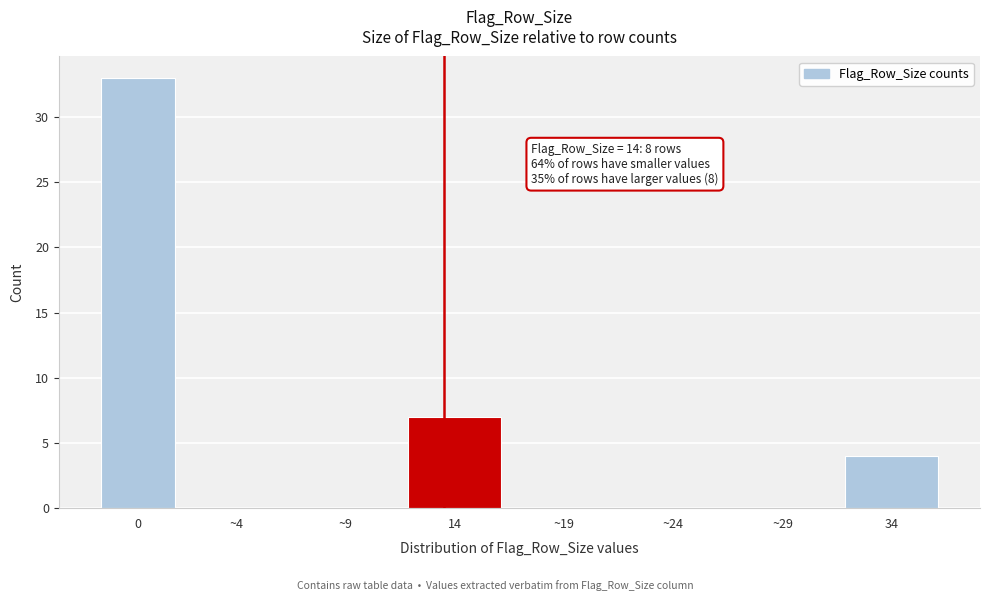

Reading left to right, list all the values displayed in this chart.

0=33	~4=0	~9=0	14=7	~19=0	~24=0	~29=0	34=4